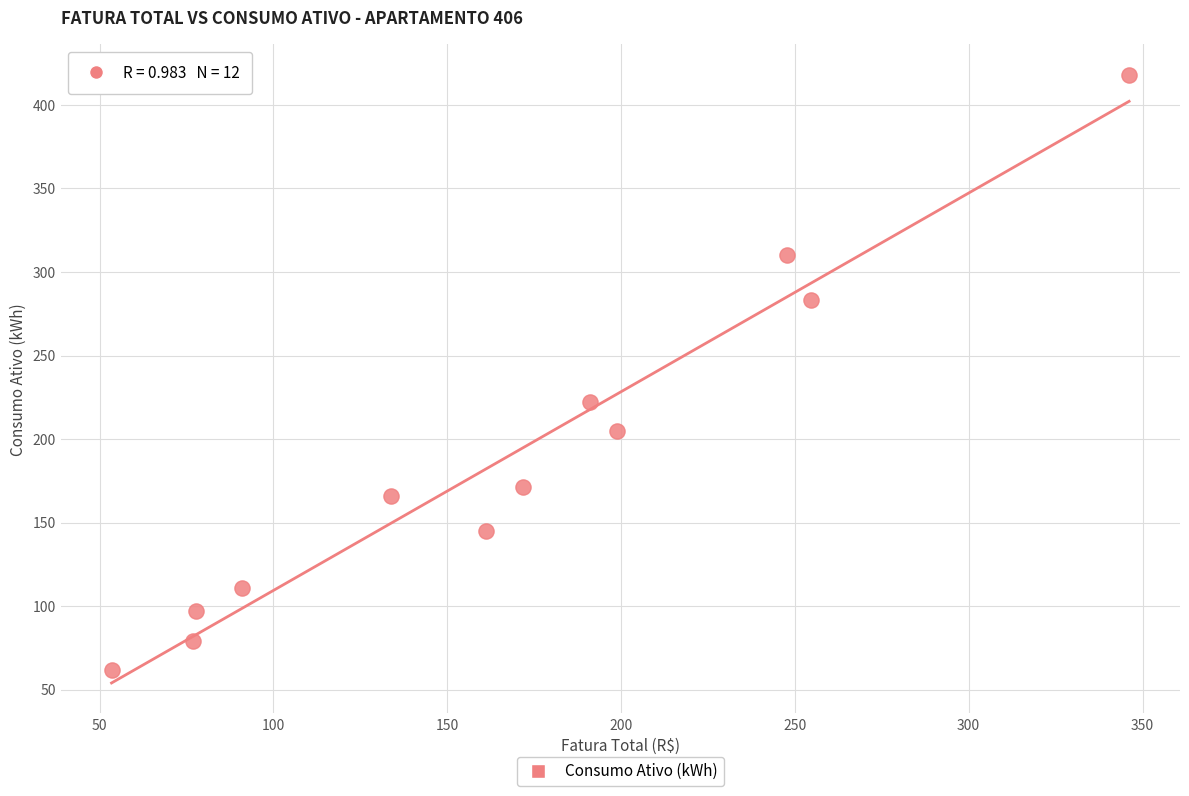

What Y value in the scatter plot is closest to 240?

222